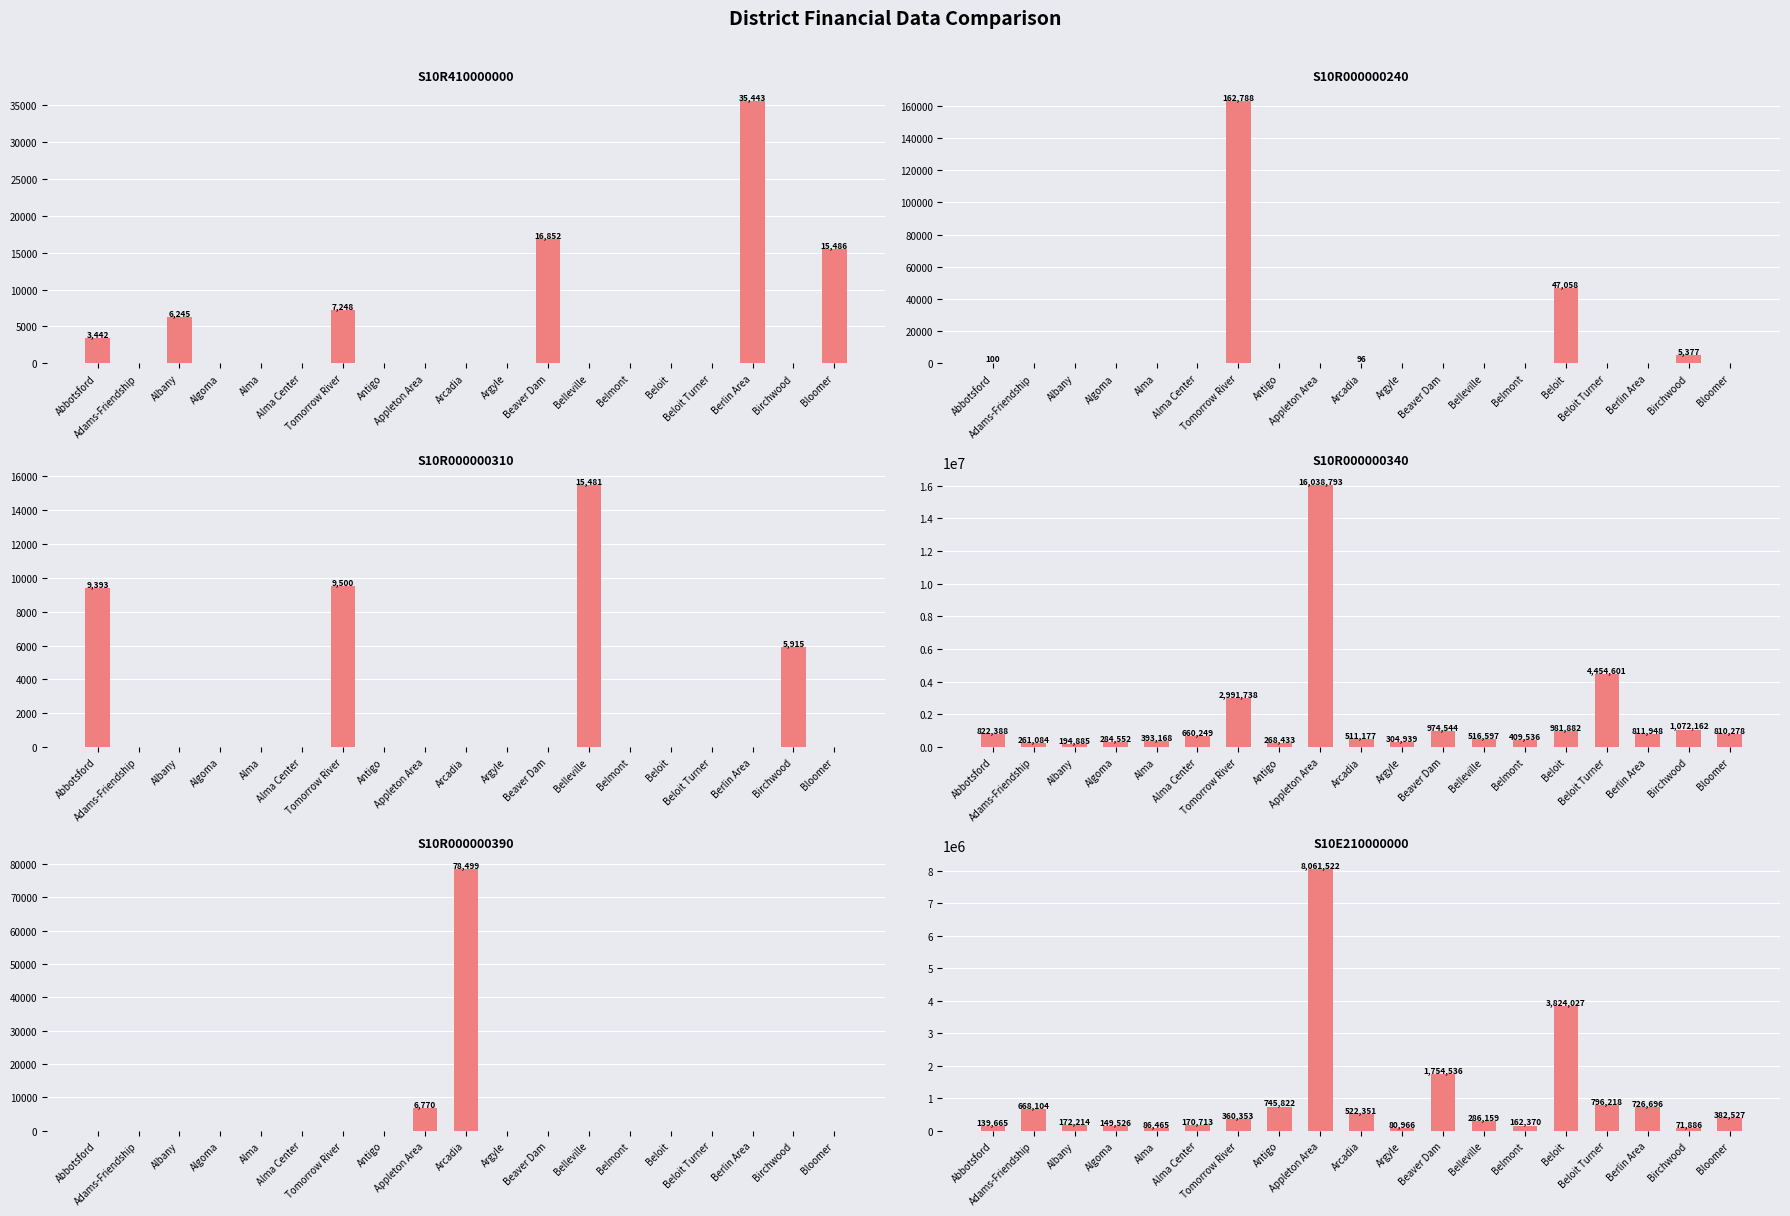

Are the bars grouped side by side (vs. stacked)?

Yes